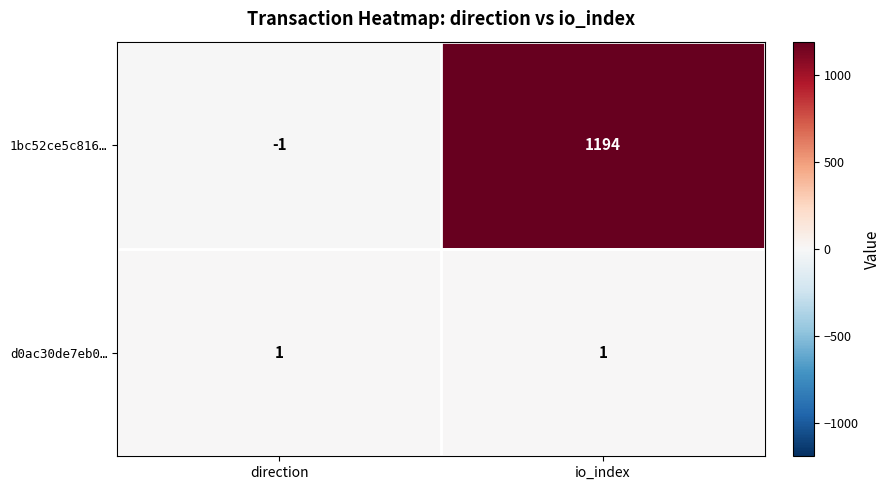

Reading right to left, transcribe all the data shown in this chart.

1bc52ce5c816…: io_index=1194	direction=-1
d0ac30de7eb0…: io_index=1	direction=1